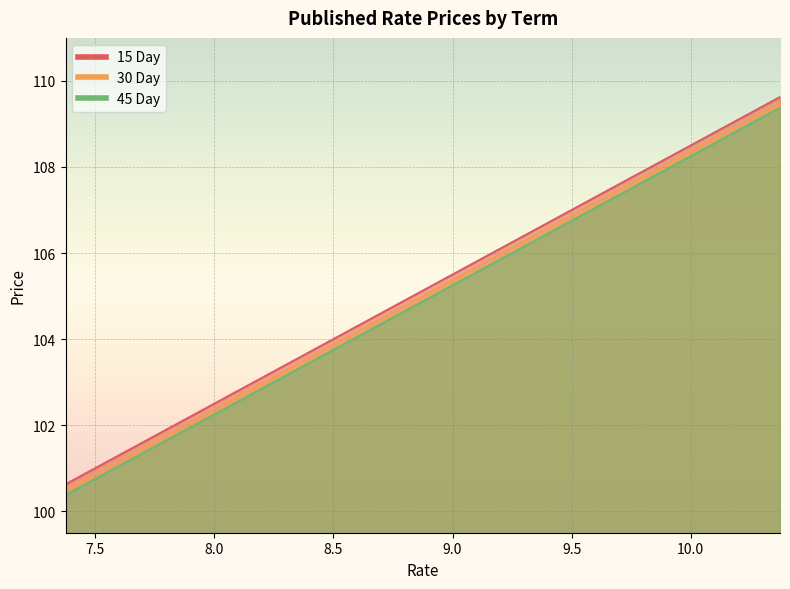

Is the value of 30 Day at 9.25 greater than the value of 45 Day at 9.875?

No